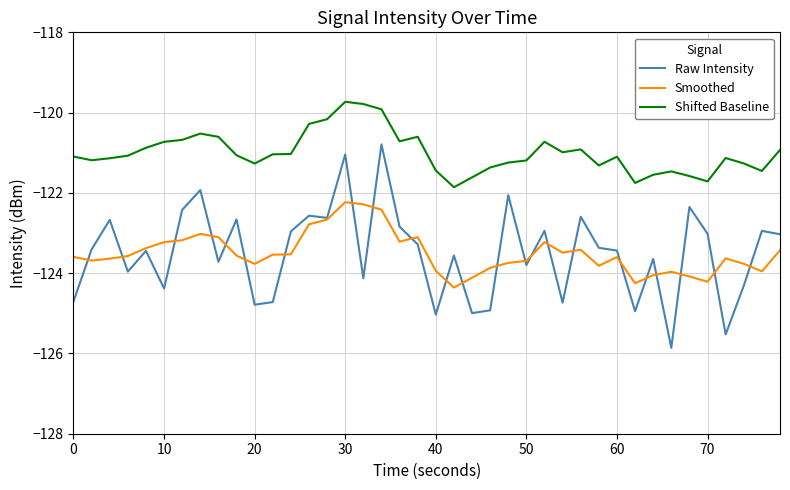

What is the highest value of the Shifted Baseline series?

-119.7